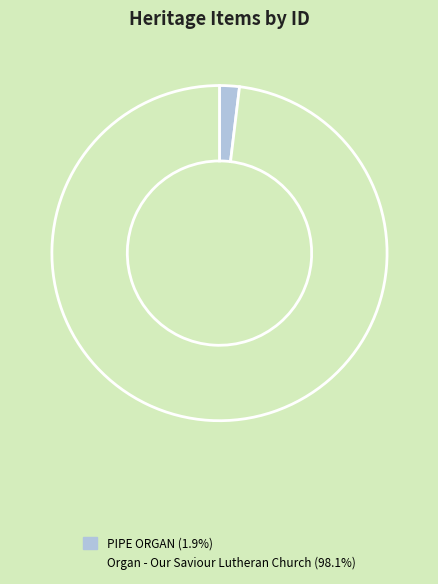

Count the number of slices in the pie.

2